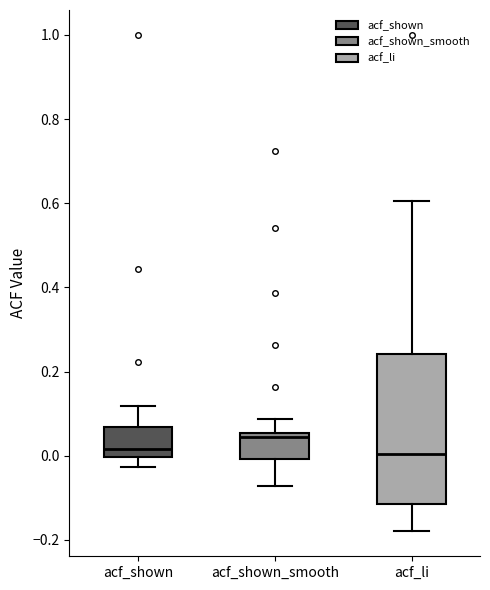

Which box has the highest median line?

acf_shown_smooth